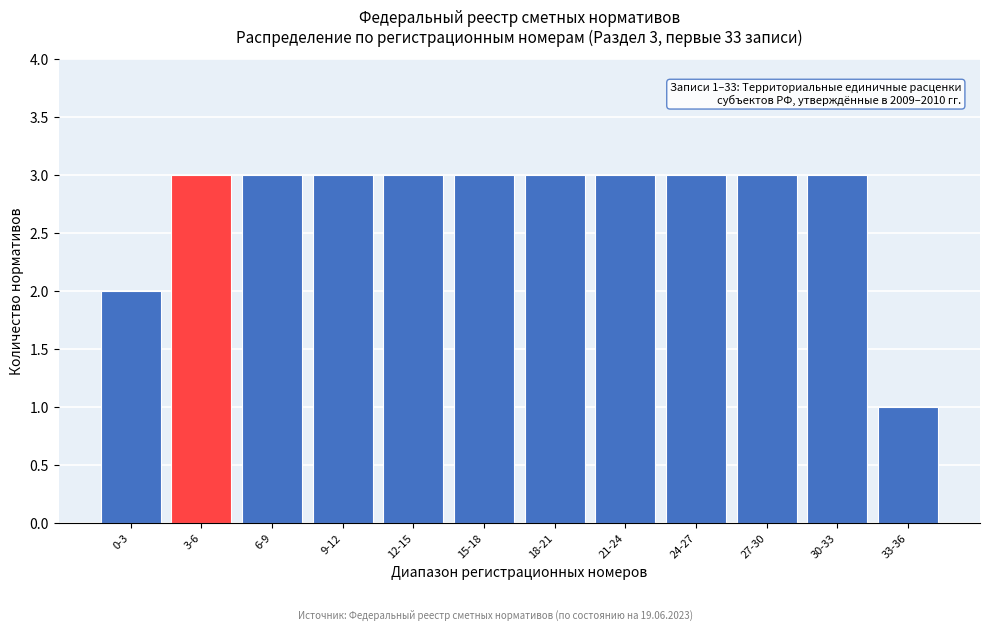

Reading left to right, extract all data points from this chart.

2	3	3	3	3	3	3	3	3	3	3	1